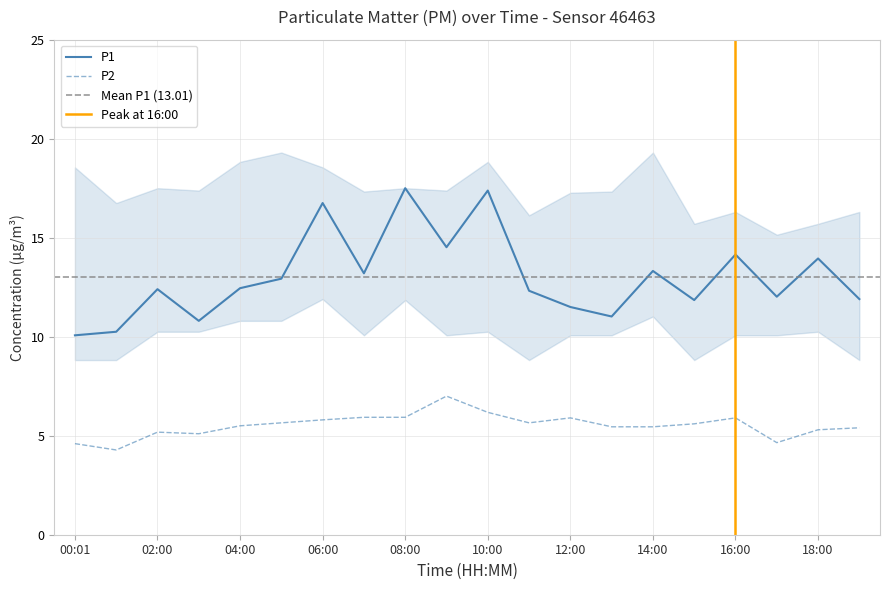

What is the maximum value shown in the chart?

17.5